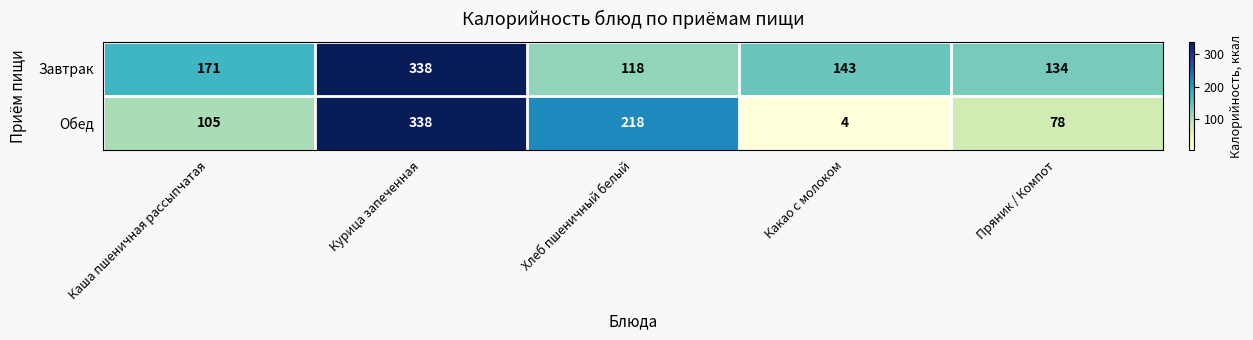

Rank the series at Пряник / Компот from highest to lowest value.

Завтрак, Обед